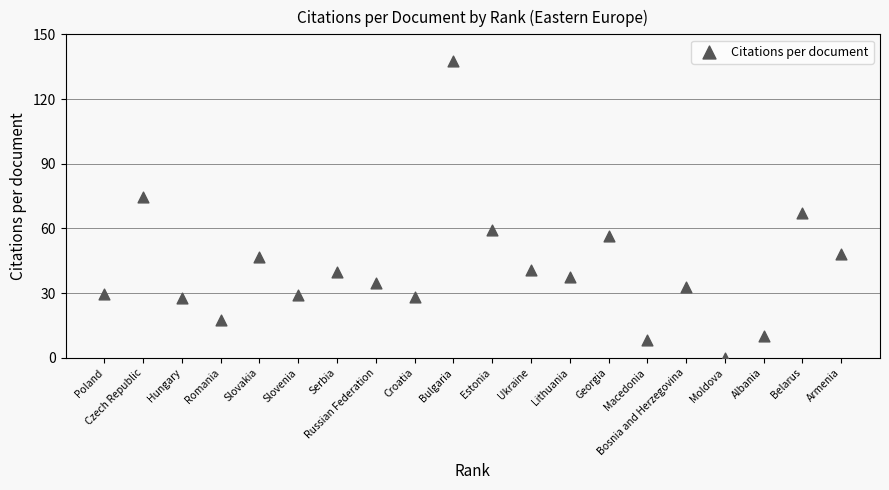

What is the range of X values (max minus min)?

19.0